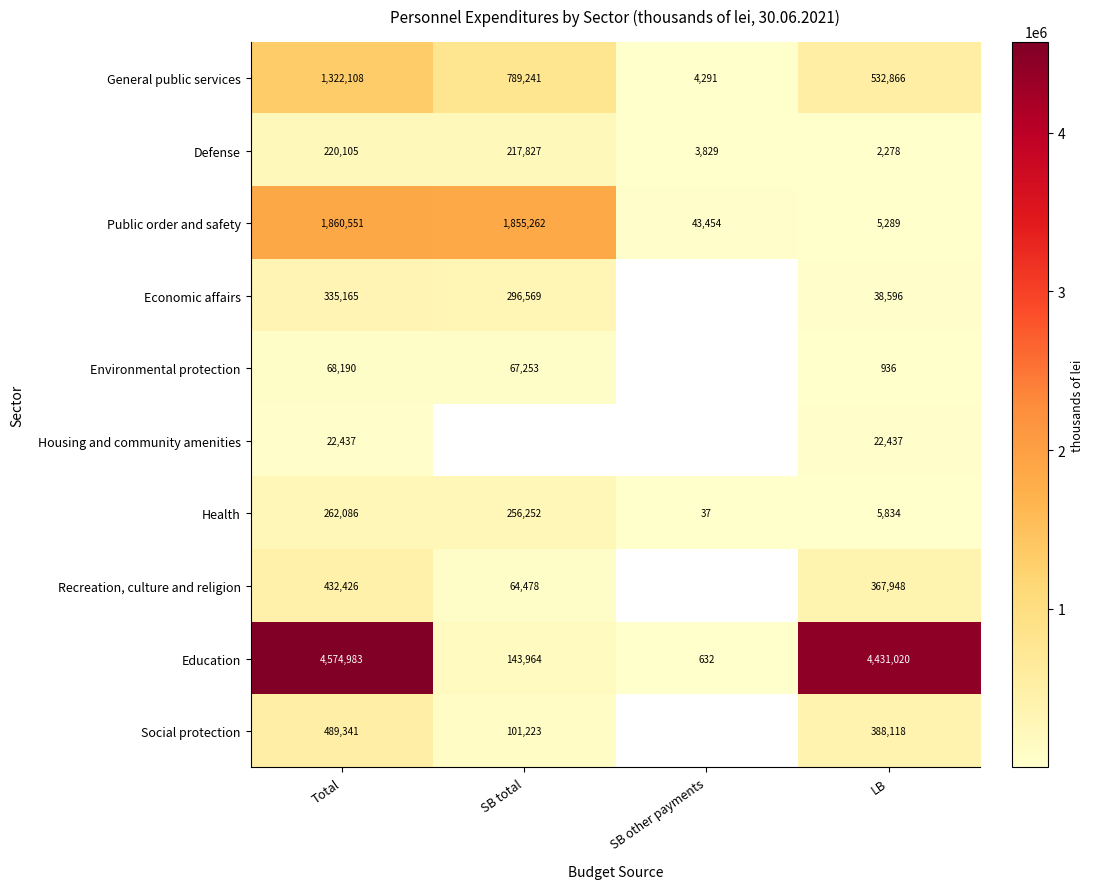

Is the value of Health at SB total greater than the value of Environmental protection at SB total?

Yes